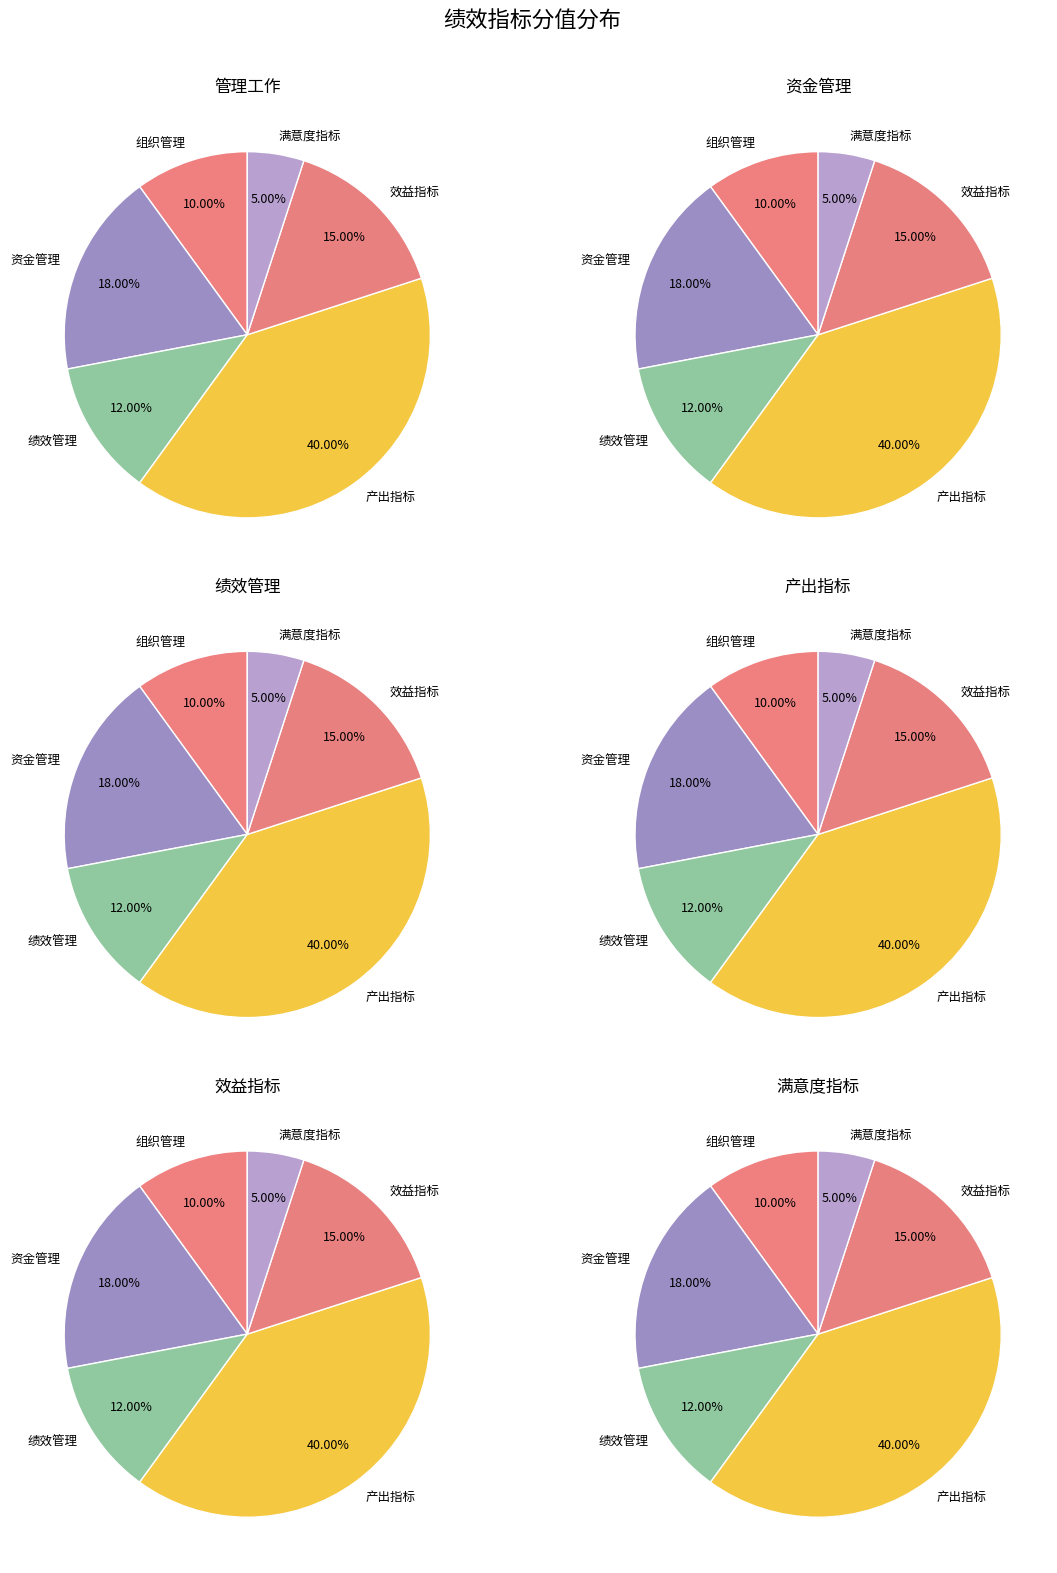

The 绩效管理 slice represents 26% of the pie. True or false?

False